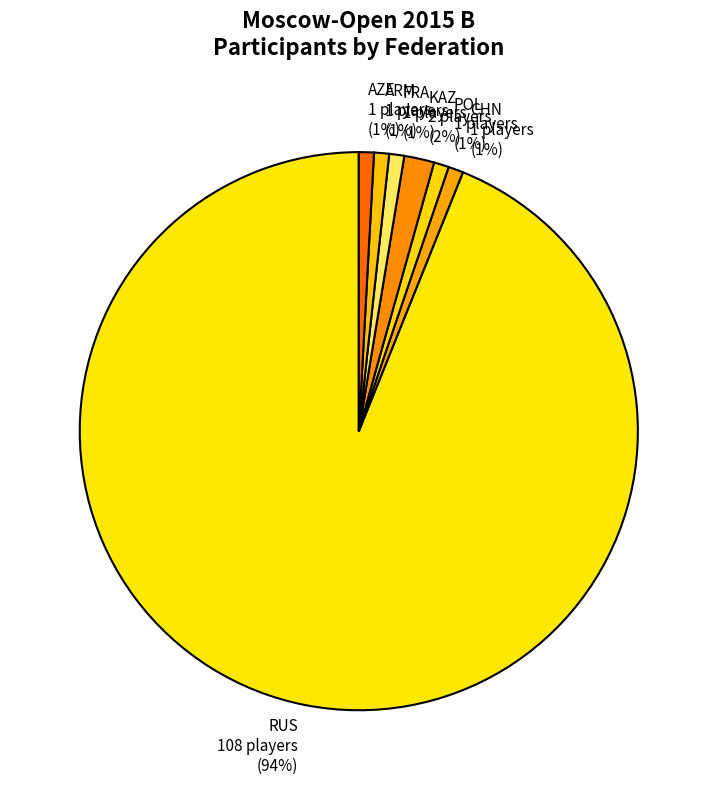

To the nearest percent, what is the average slice percentage?

14%